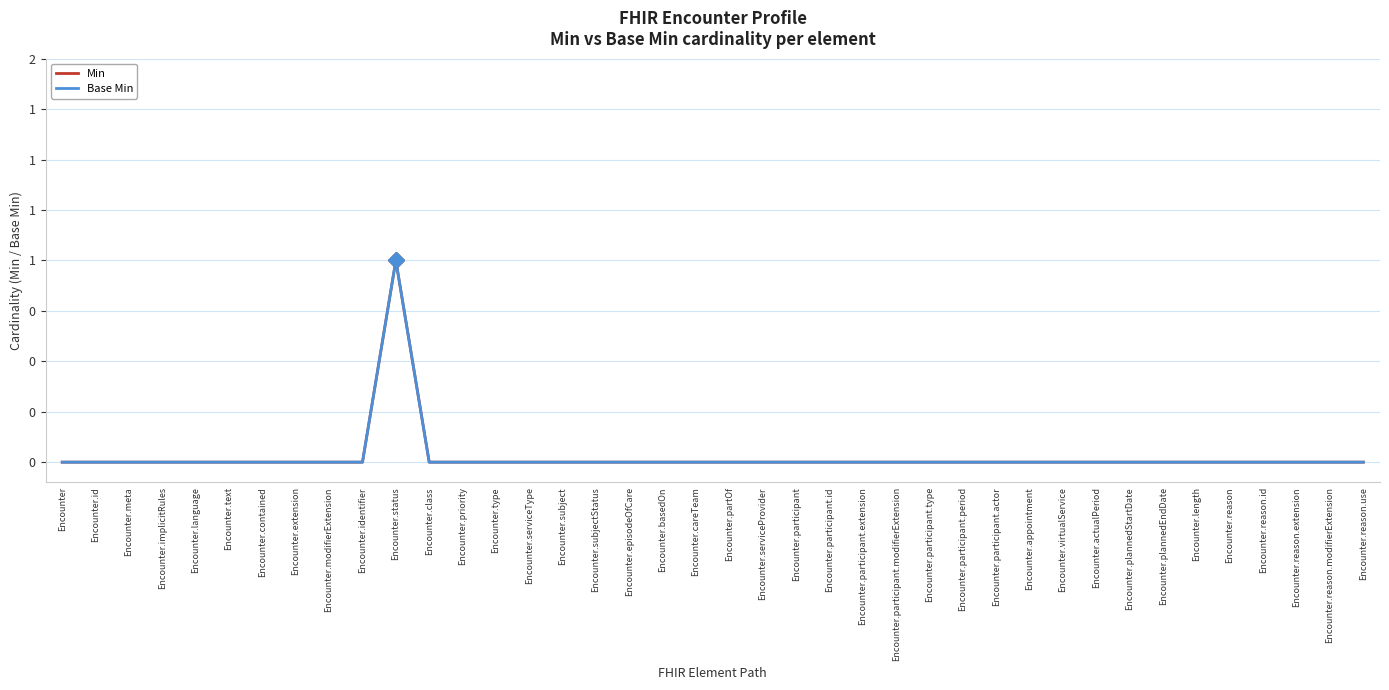

Is this an area chart (filled region under the line)?

No